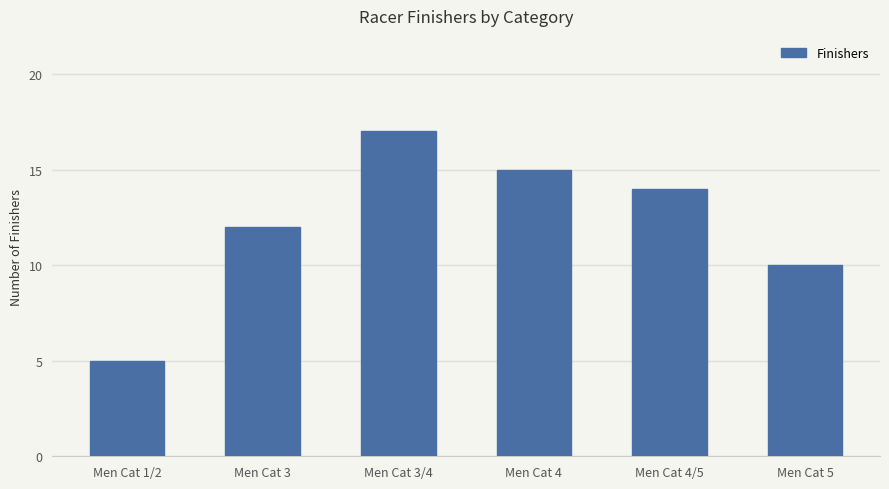

Reading left to right, extract all data points from this chart.

Men Cat 1/2=5	Men Cat 3=12	Men Cat 3/4=17	Men Cat 4=15	Men Cat 4/5=14	Men Cat 5=10